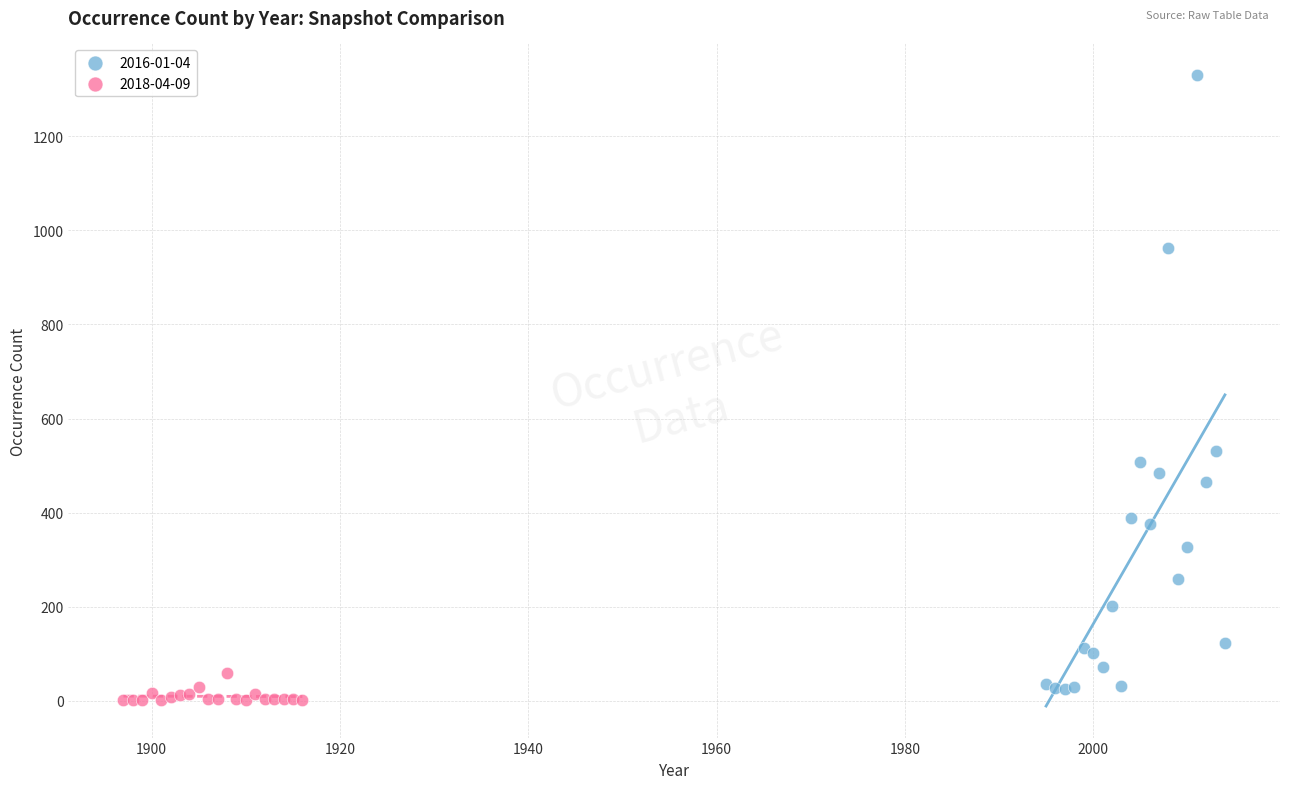

What are all the series names shown in the legend?

2016-01-04, 2018-04-09